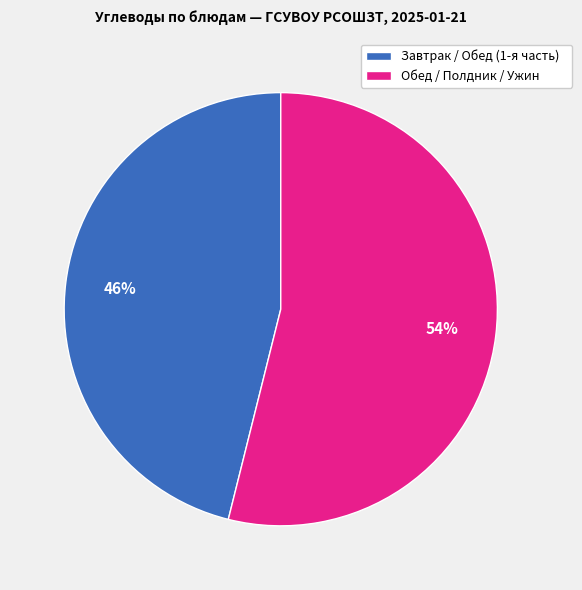

Is the sum of Завтрак / Обед (1-я часть) and Обед / Полдник / Ужин greater than half?

Yes